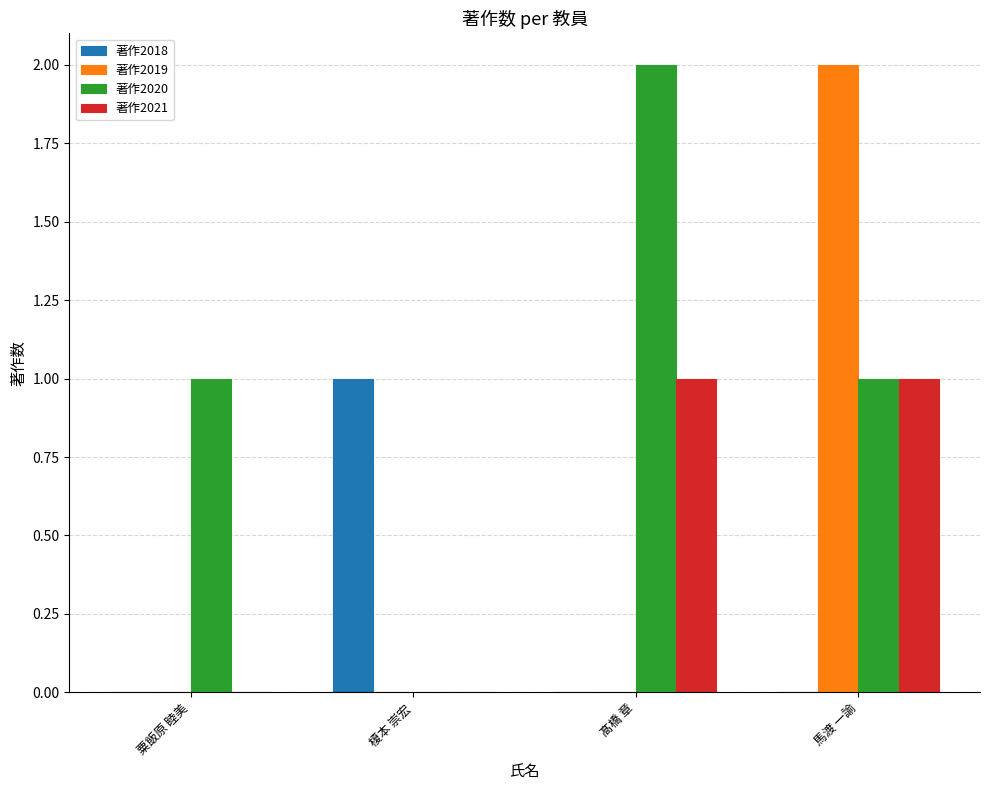

Between 榎本 崇宏 and 馬渡 一諭, which series saw the biggest shift?

著作2019